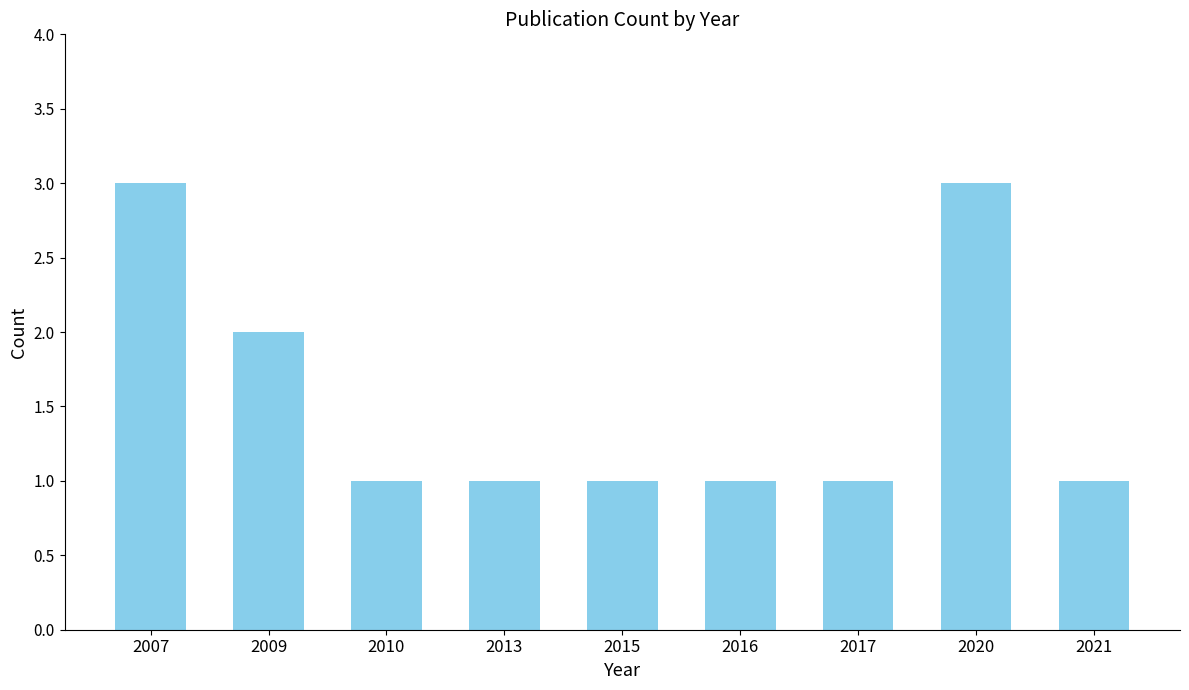

Approximately how many times larger is the value at 2010 compared to 2020?

0.3